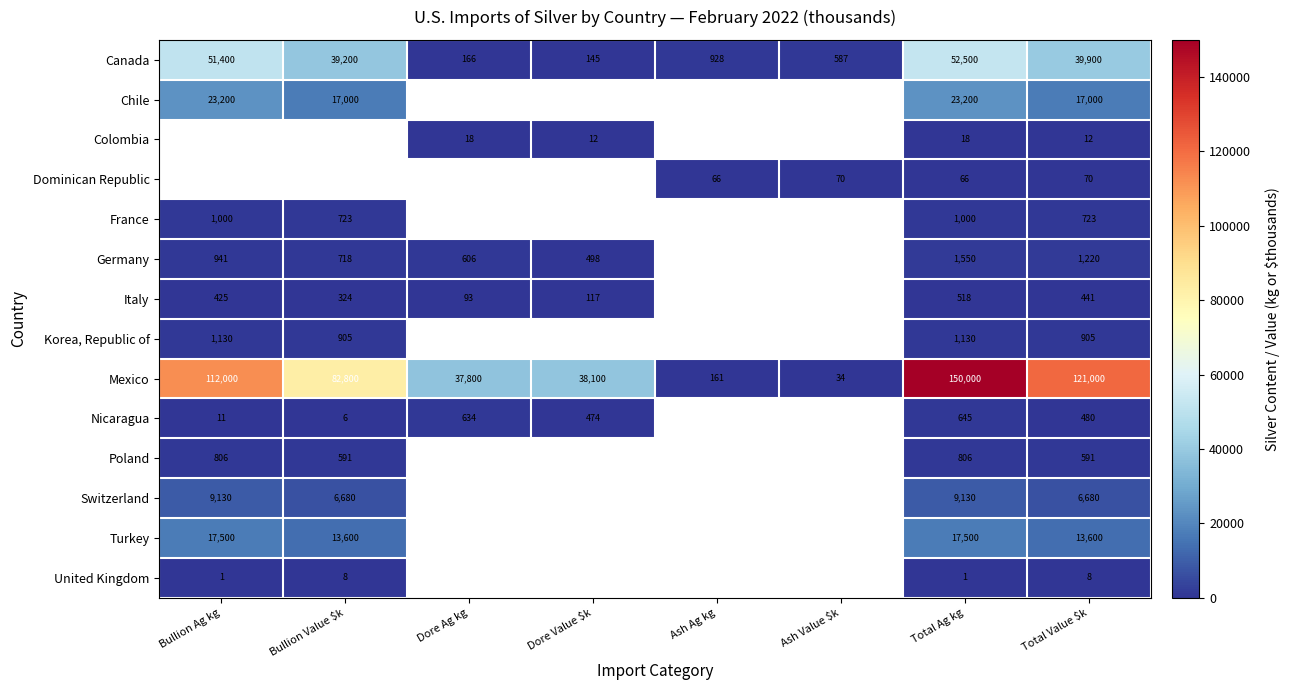

What is the total value across all series at Total Value $k?

202630